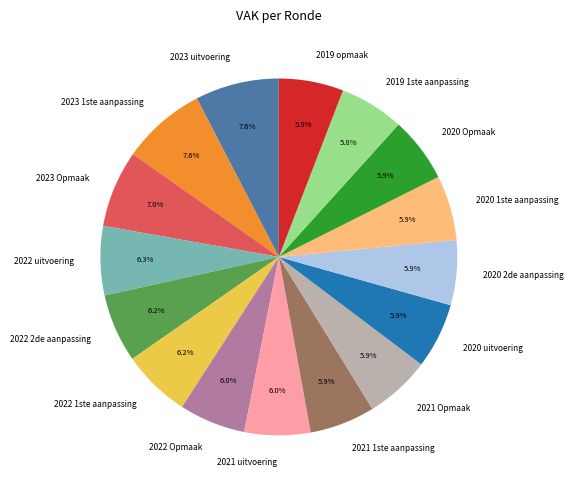

Is there a majority slice in this chart?

No